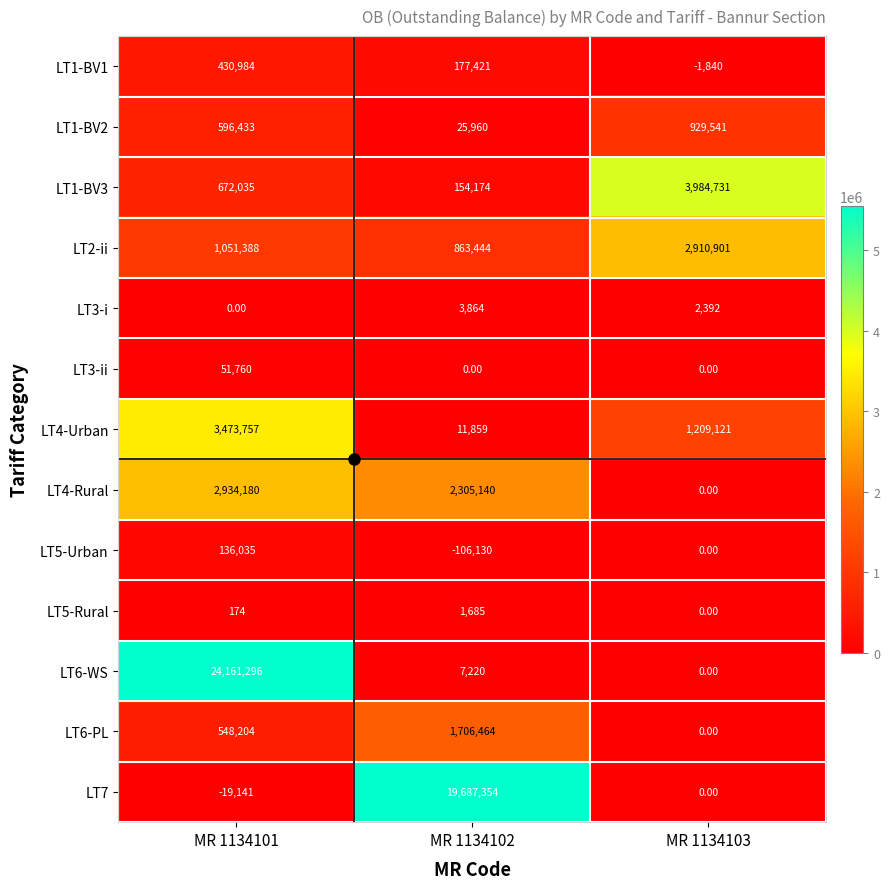

List the labels in order of LT4-Urban value, largest first.

MR 1134101, MR 1134103, MR 1134102